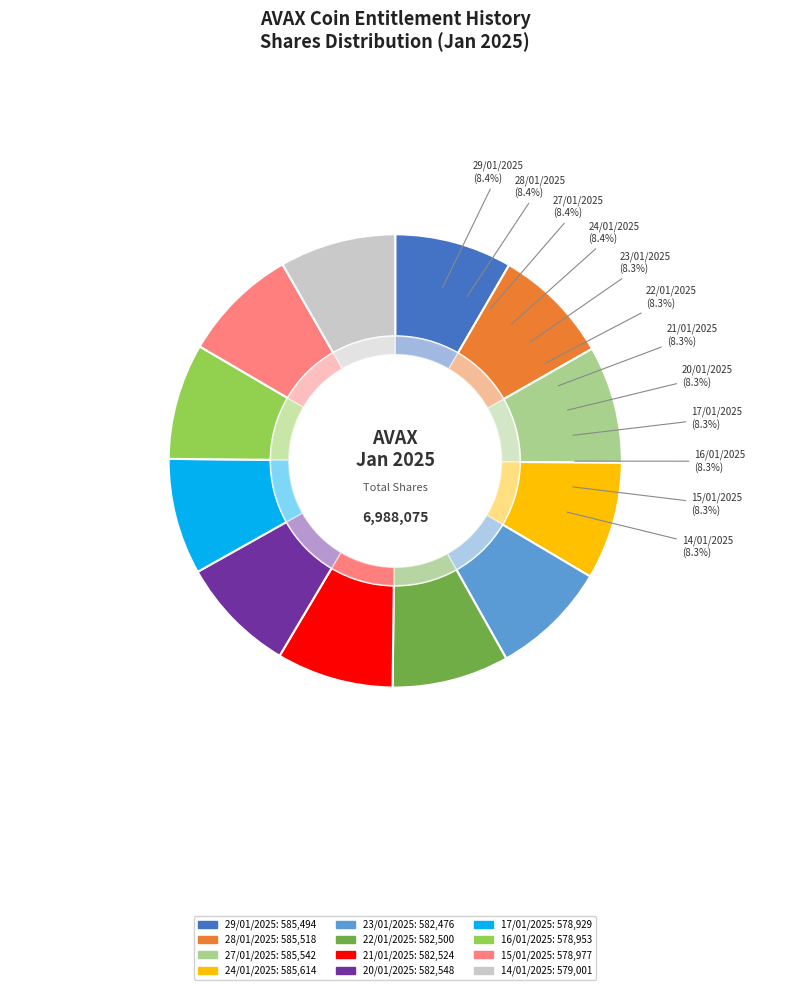

What percentage is NOT represented by 16/01/2025?

91.7%